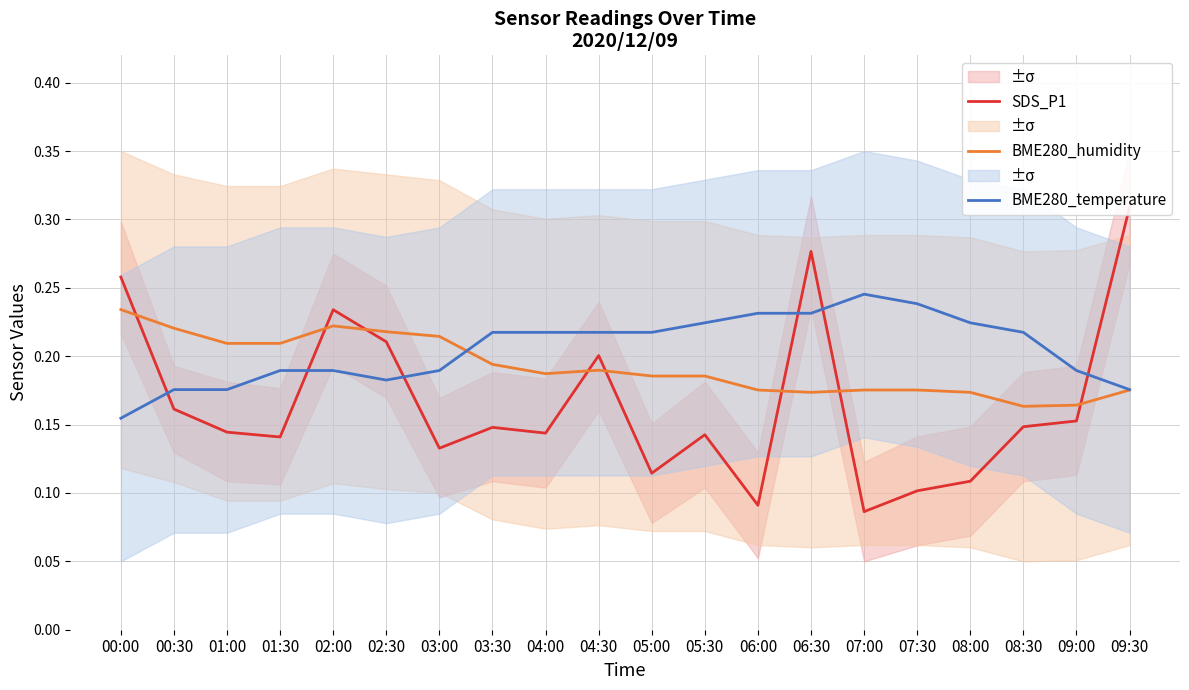

Is this an area chart (filled region under the line)?

No